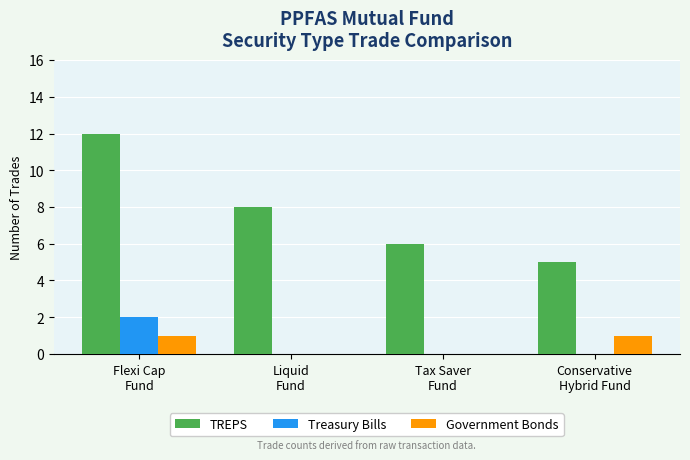

The value of TREPS at Flexi Cap
Fund is 12. True or false?

True